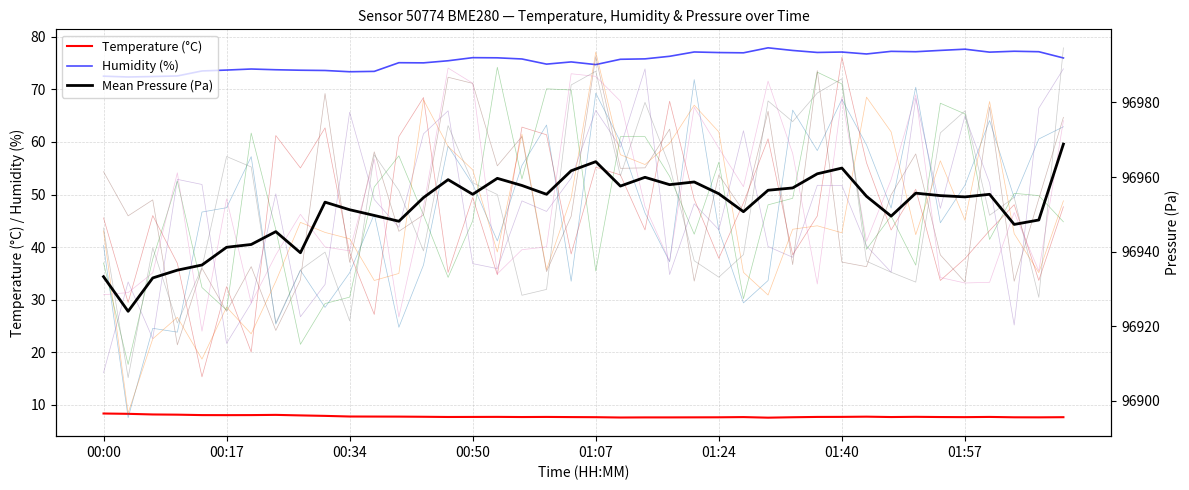

True or false: Temperature (°C) and Humidity (%) intersect in this chart.

False